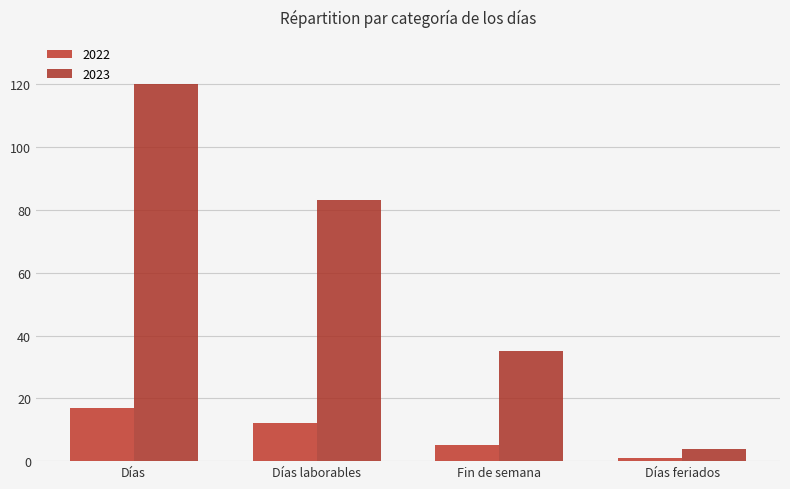

Count the number of data series in this chart.

2